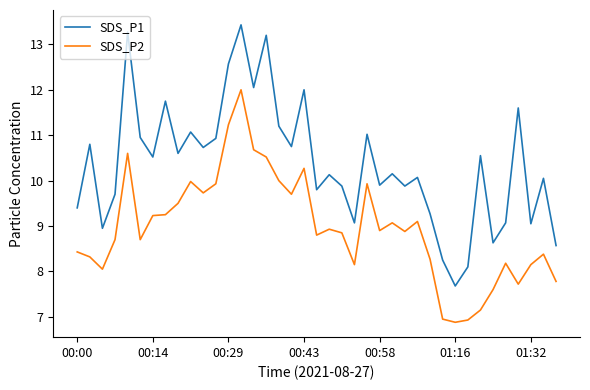

Which series has the largest total across all categories?

SDS_P1